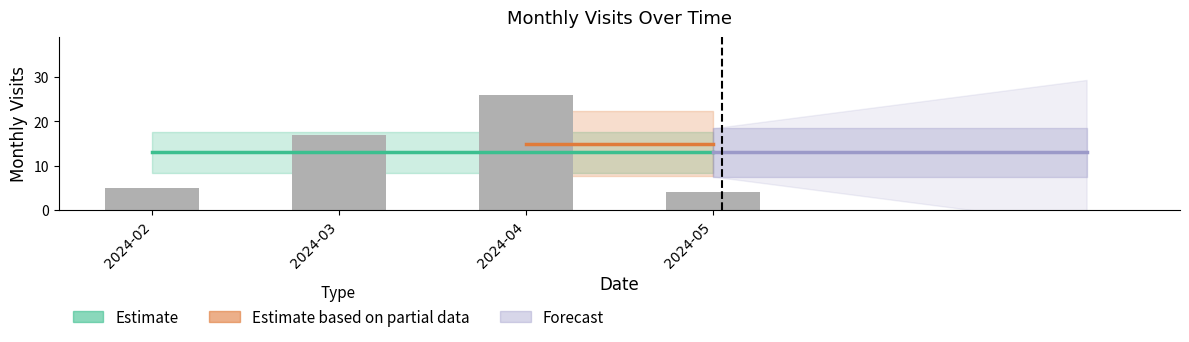

Which category has the highest value across all series?

2024-04